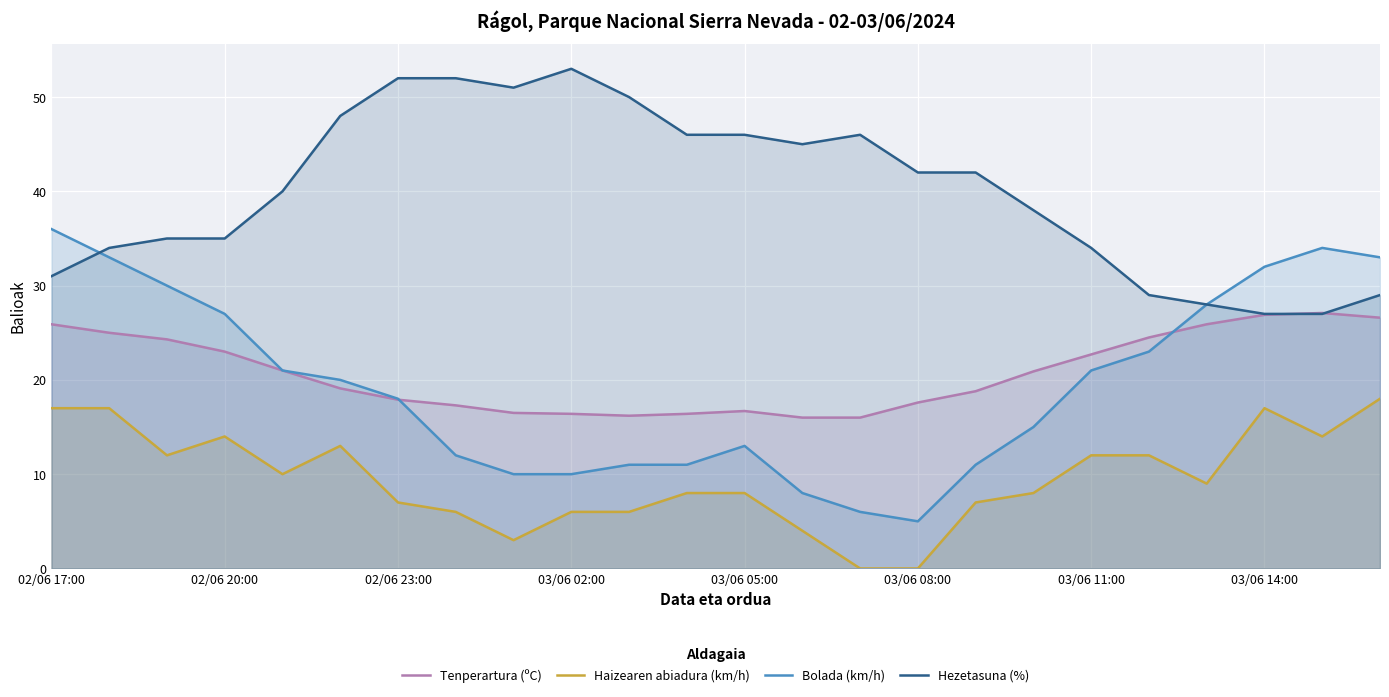

How many lines are shown in the chart?

4